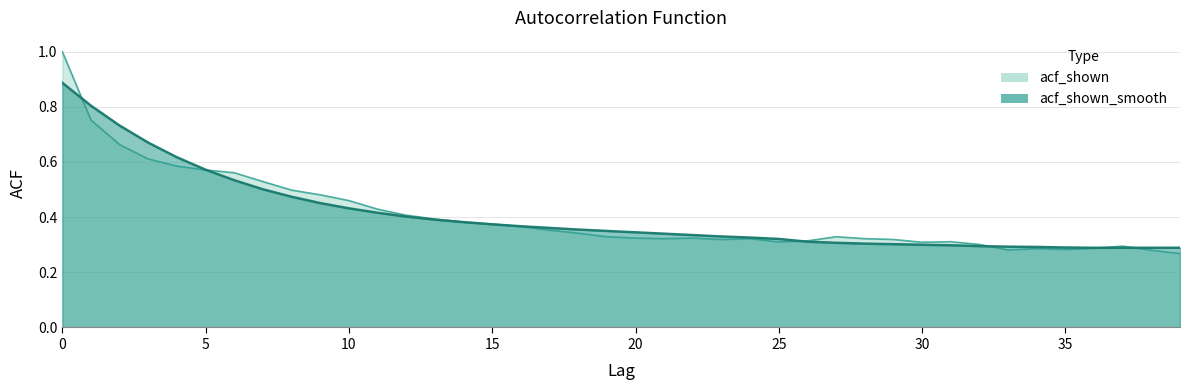

How many series are shown in this chart?

2